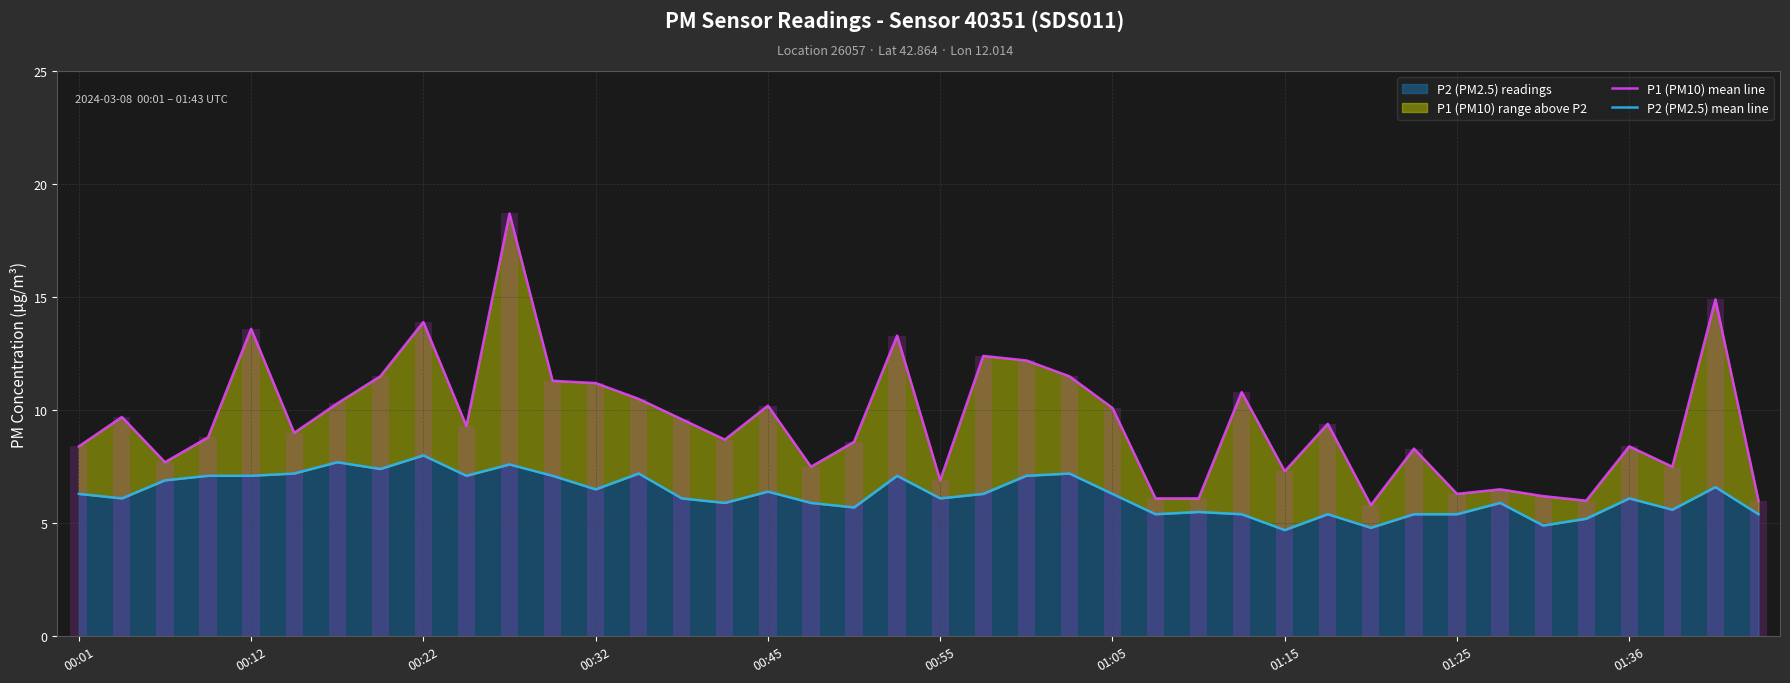

What is the difference between the maximum and minimum values in the P1 (PM10) mean line series?

12.9